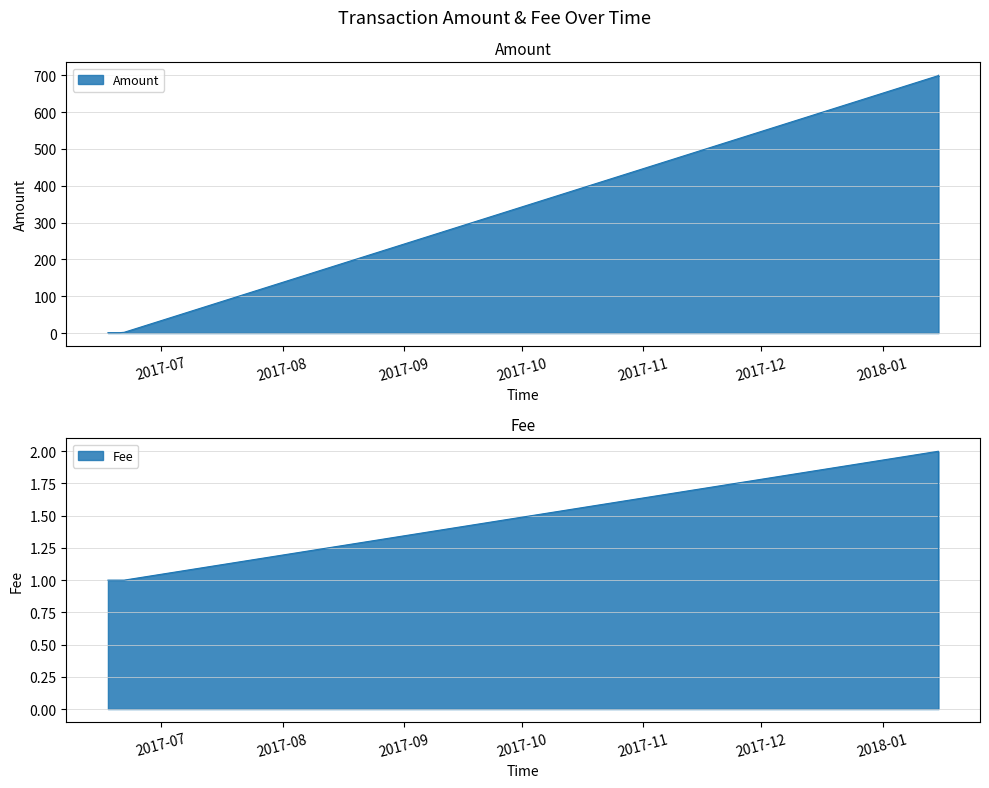

Is the value of Fee at 2017-06-20 10:25:05 greater than the value of Amount at 2017-06-21 14:22:42?

No